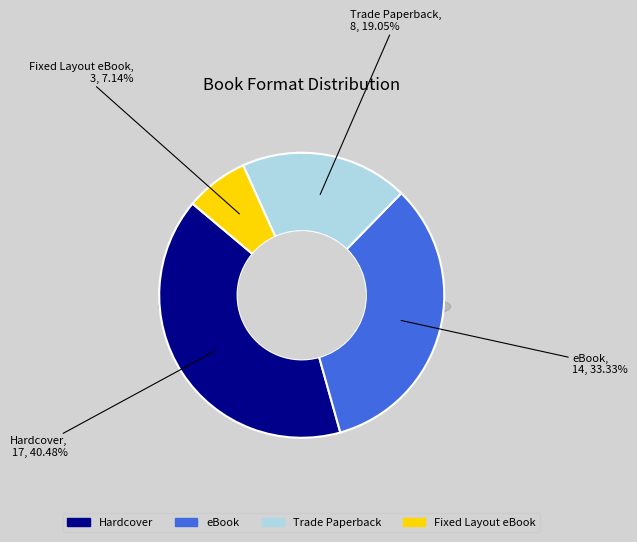

What percentage is the Fixed Layout eBook slice, to the nearest percent?

7%